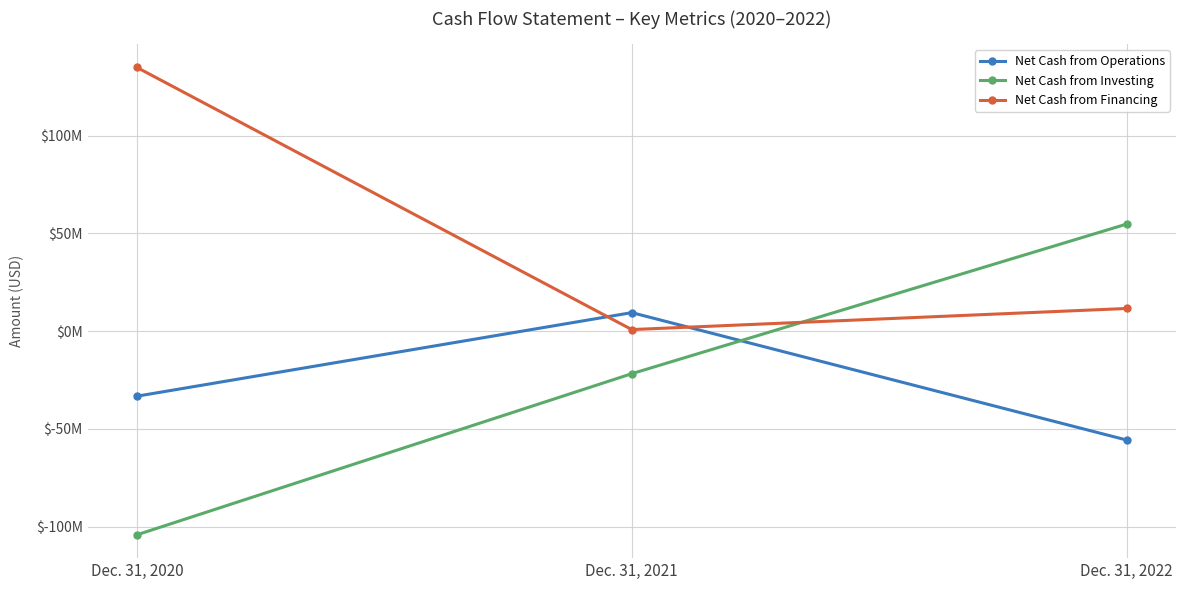

Read the Net Cash from Operations value at Dec. 31, 2020, to the nearest 50.

-33242000